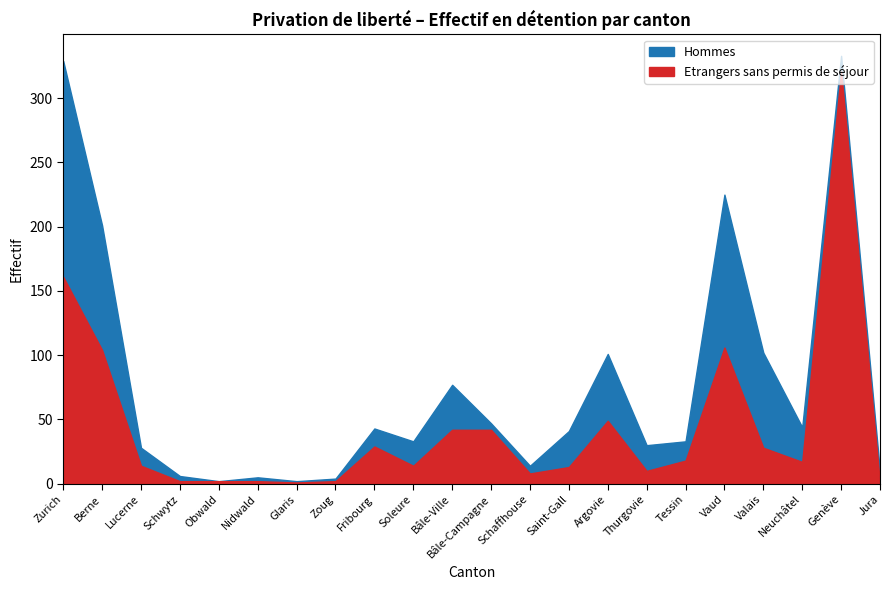

At which category does Etrangers sans permis de séjour reach its first local peak?

Fribourg